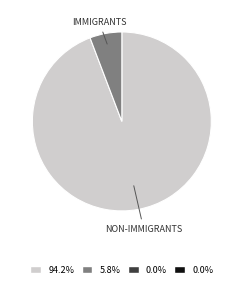

Count the number of slices in the pie.

2